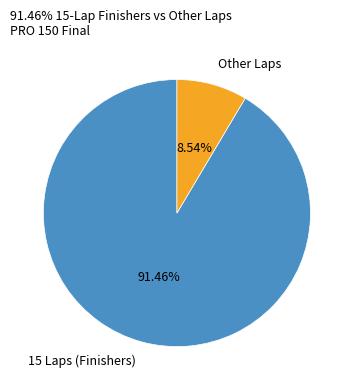

Does 15 Laps (Finishers) represent more than half of the total?

Yes